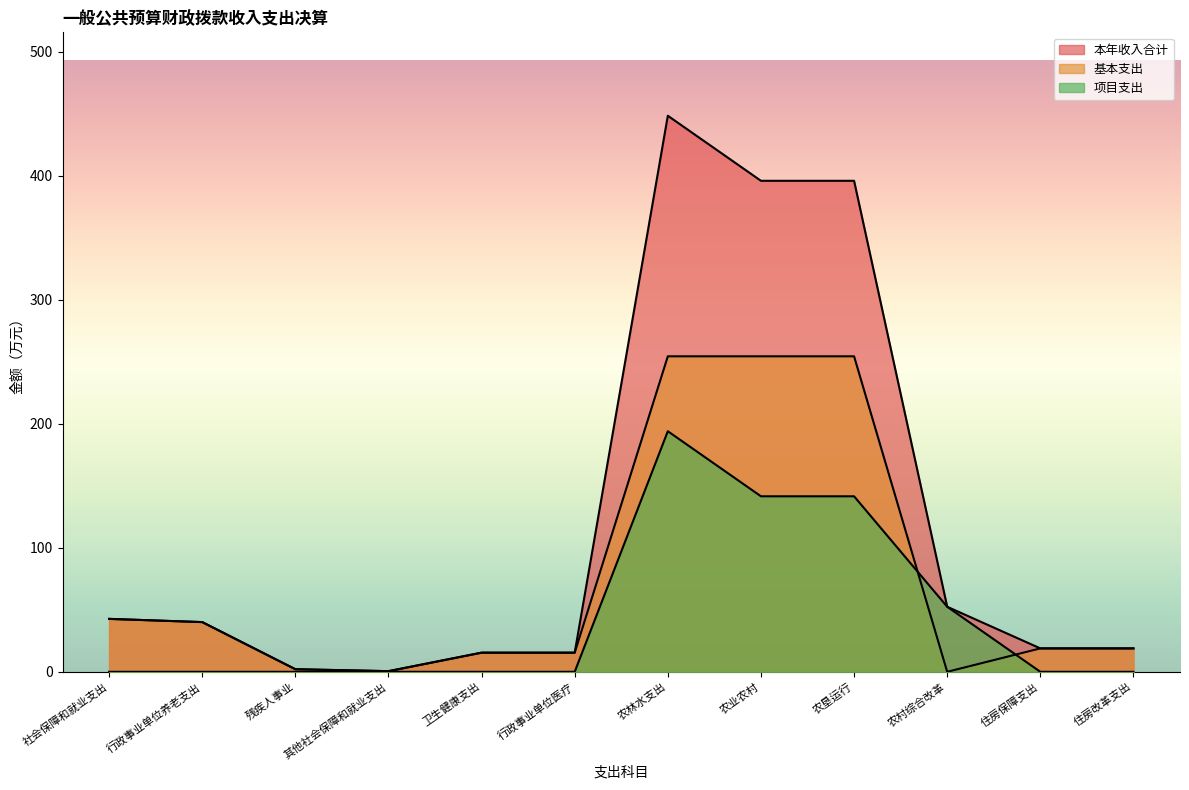

Where is 项目支出 nearest to the value 96?

农村综合改革